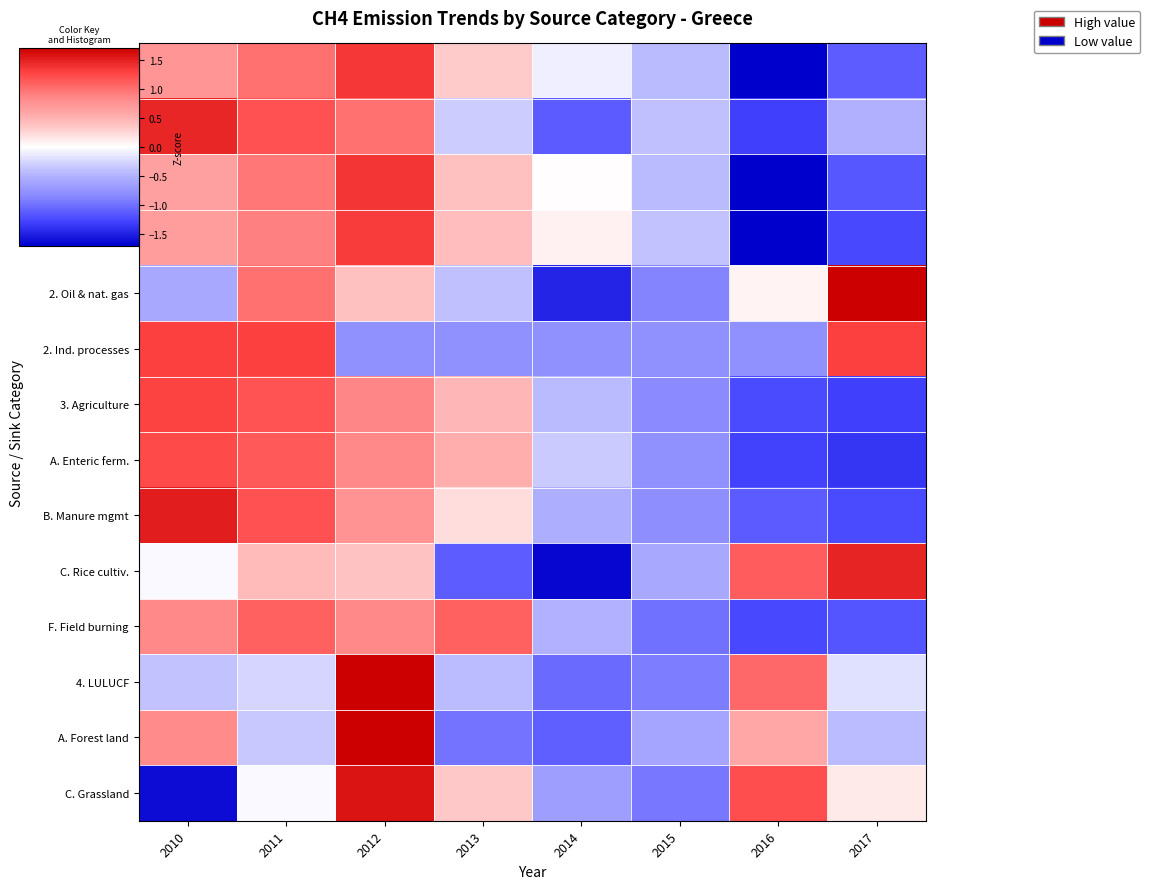

Reading right to left, extract all data points from this chart.

1. Energy: 2017=-1.1	2016=-1.8	2015=-0.4	2014=-0.1	2013=0.3	2012=1.4	2011=1.0	2010=0.7
A. Fuel combustion: 2017=-0.5	2016=-1.3	2015=-0.4	2014=-1.1	2013=-0.3	2012=1.0	2011=1.2	2010=1.5
B. Fugitive emiss.: 2017=-1.2	2016=-1.8	2015=-0.4	2014=0.0	2013=0.4	2012=1.4	2011=1.0	2010=0.6
1. Solid fuels: 2017=-1.2	2016=-1.8	2015=-0.4	2014=0.1	2013=0.4	2012=1.3	2011=0.9	2010=0.7
2. Oil & nat. gas: 2017=1.9	2016=0.1	2015=-0.9	2014=-1.5	2013=-0.4	2012=0.4	2011=1.0	2010=-0.6
2. Ind. processes: 2017=1.3	2016=-0.8	2015=-0.8	2014=-0.8	2013=-0.8	2012=-0.8	2011=1.3	2010=1.3
3. Agriculture: 2017=-1.3	2016=-1.2	2015=-0.8	2014=-0.4	2013=0.5	2012=0.9	2011=1.2	2010=1.3
A. Enteric ferm.: 2017=-1.4	2016=-1.3	2015=-0.8	2014=-0.3	2013=0.5	2012=0.8	2011=1.1	2010=1.2
B. Manure mgmt: 2017=-1.2	2016=-1.1	2015=-0.8	2014=-0.5	2013=0.2	2012=0.8	2011=1.2	2010=1.5
C. Rice cultiv.: 2017=1.5	2016=1.1	2015=-0.6	2014=-1.7	2013=-1.1	2012=0.4	2011=0.4	2010=-0.0
F. Field burning: 2017=-1.2	2016=-1.2	2015=-1.0	2014=-0.5	2013=1.1	2012=0.8	2011=1.1	2010=0.8
4. LULUCF: 2017=-0.2	2016=1.0	2015=-0.9	2014=-1.0	2013=-0.4	2012=2.1	2011=-0.3	2010=-0.4
A. Forest land: 2017=-0.4	2016=0.6	2015=-0.6	2014=-1.1	2013=-1.0	2012=2.0	2011=-0.3	2010=0.8
C. Grassland: 2017=0.1	2016=1.2	2015=-0.9	2014=-0.7	2013=0.3	2012=1.6	2011=-0.0	2010=-1.6